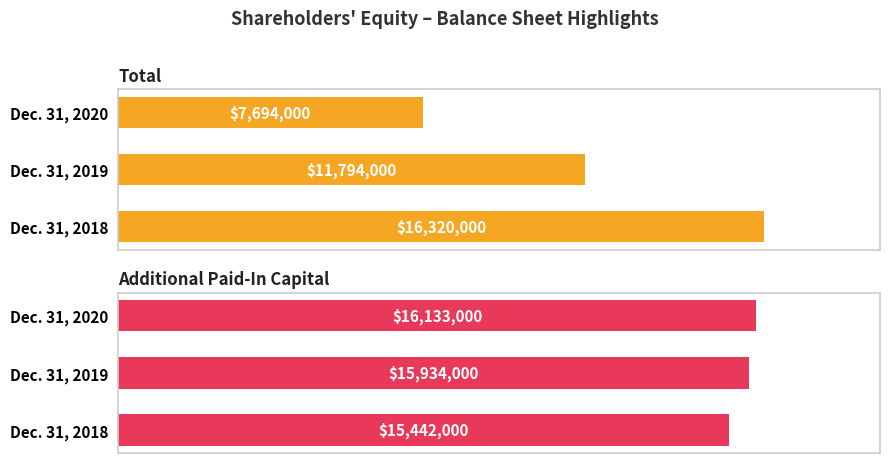

Reading left to right, transcribe all the data shown in this chart.

Total: 0=16320000	1=11794000	2=7694000
Additional Paid-In Capital: 0=15442000	1=15934000	2=16133000